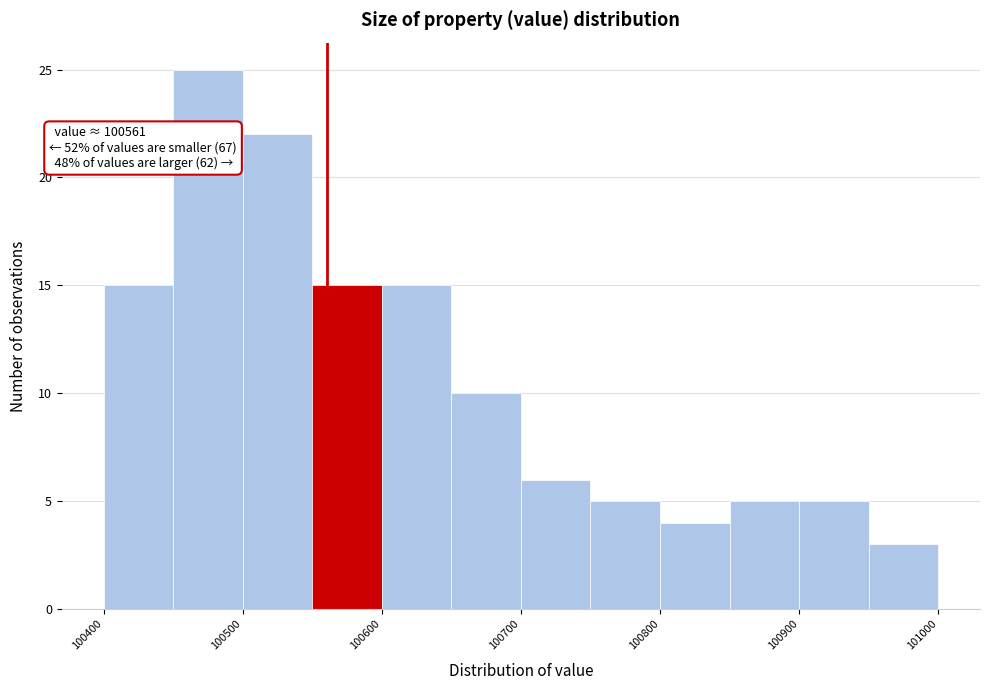

Over which range of the x-axis is the bar tallest?

100450 to 100500